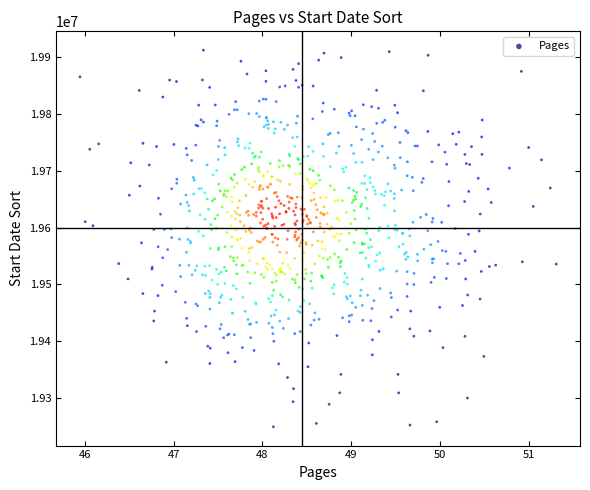

What is the range of Y values (max minus min)?

662764.0